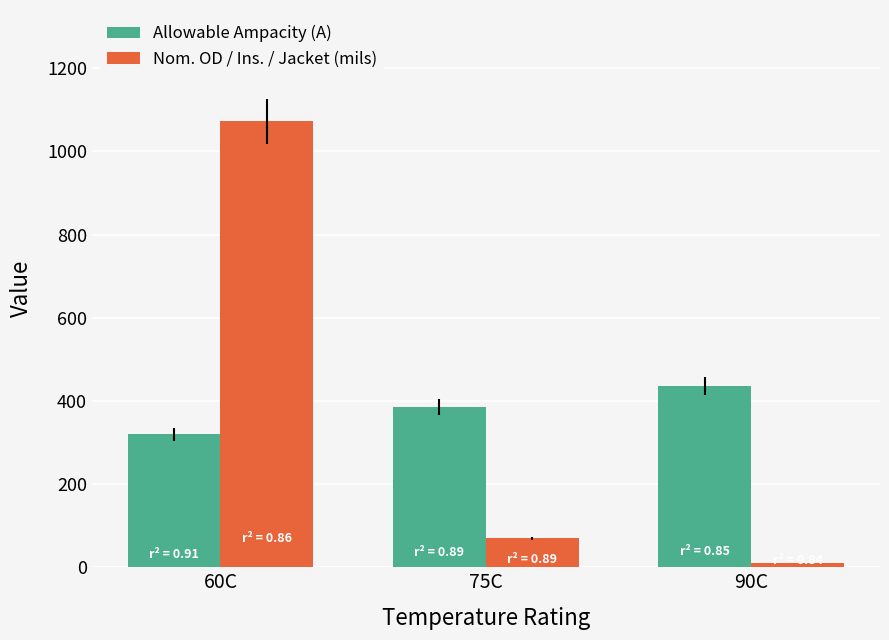

At how many categories does at least one series exceed 158?

3